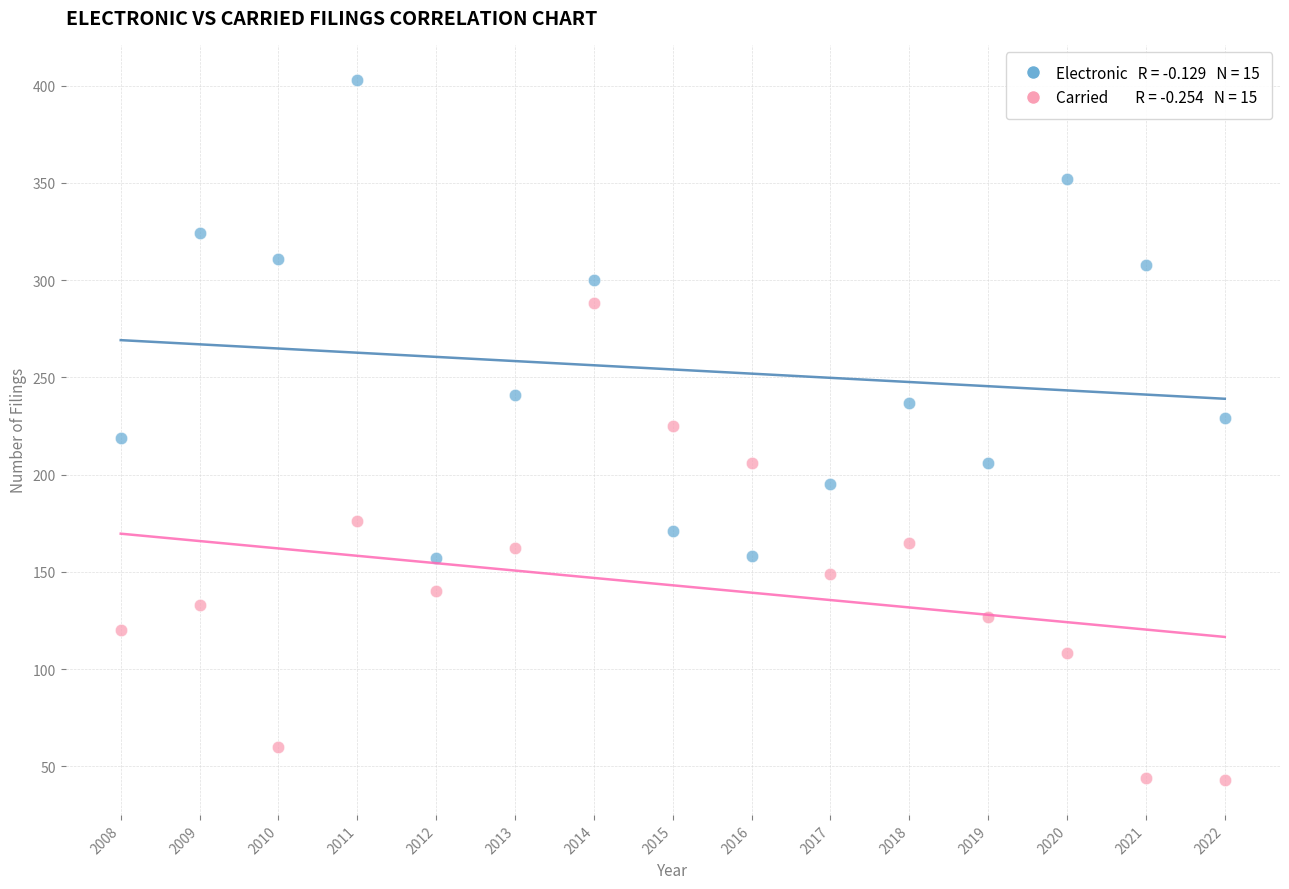

Across all data points, what is the range of X values (max minus min)?

14